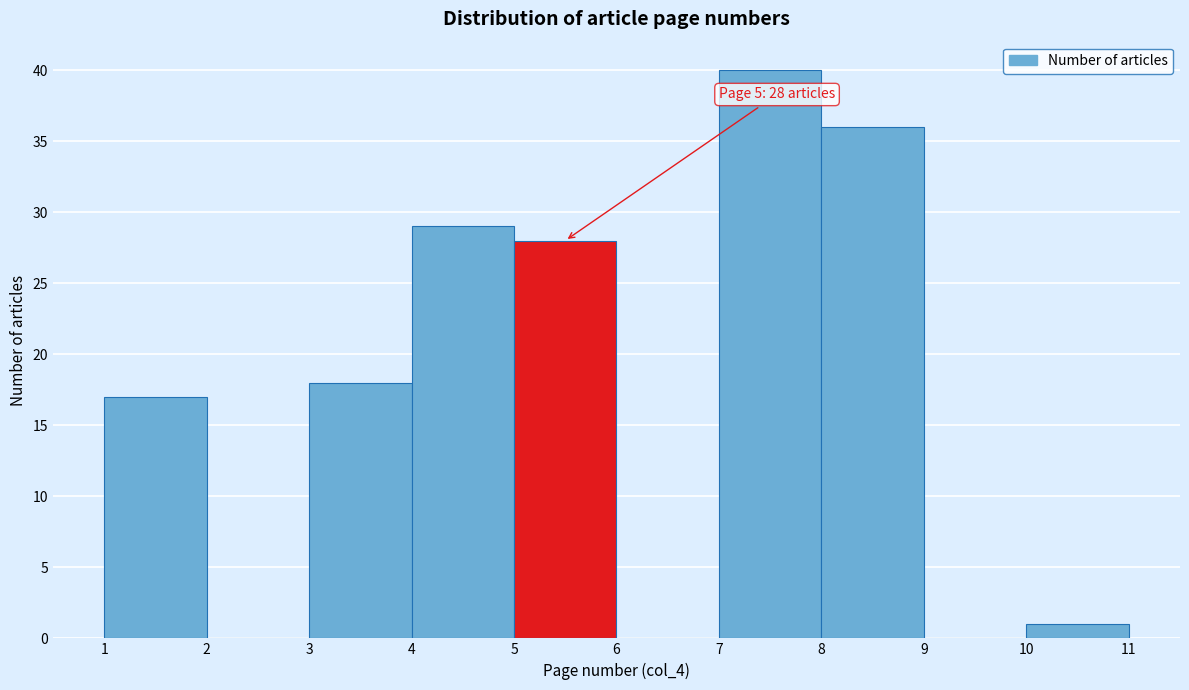

Over which range of the x-axis is the bar tallest?

7 to 8